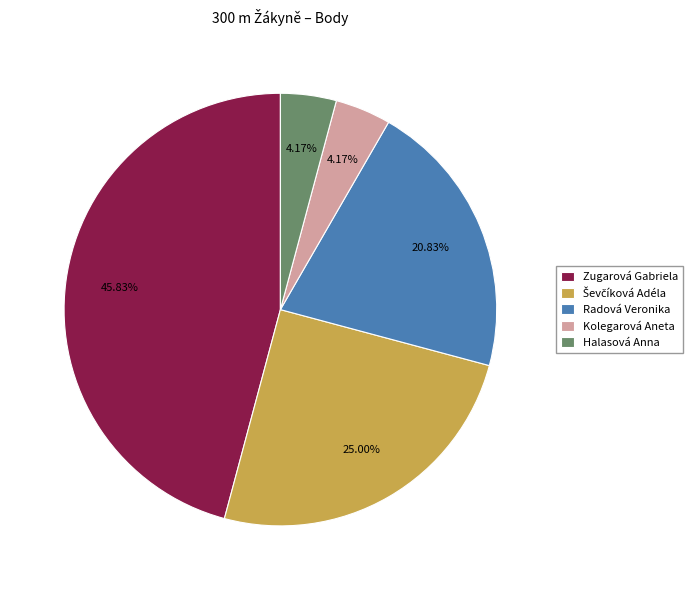

Does any single category account for the majority?

No